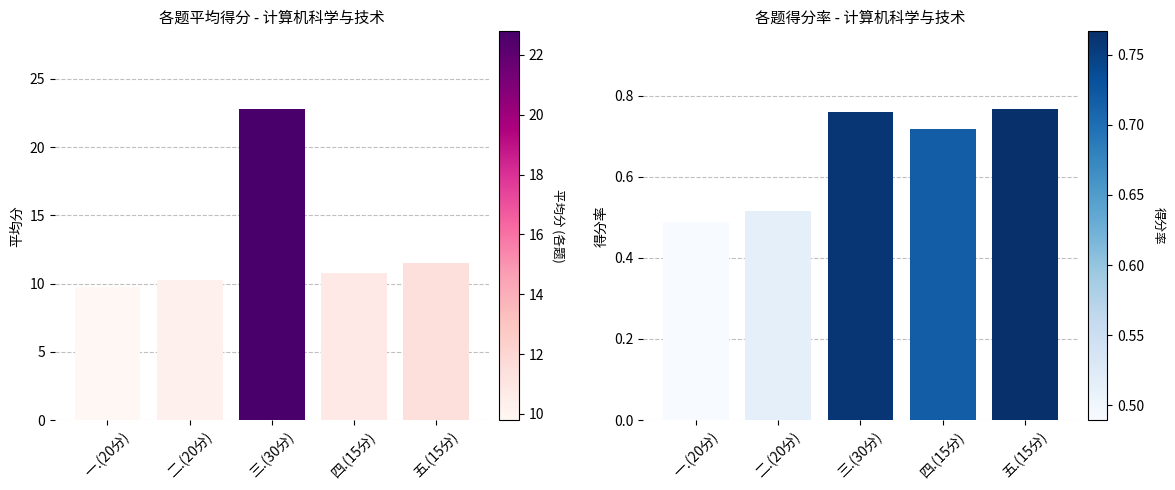

How many data points in 平均分 are less than 10?

1